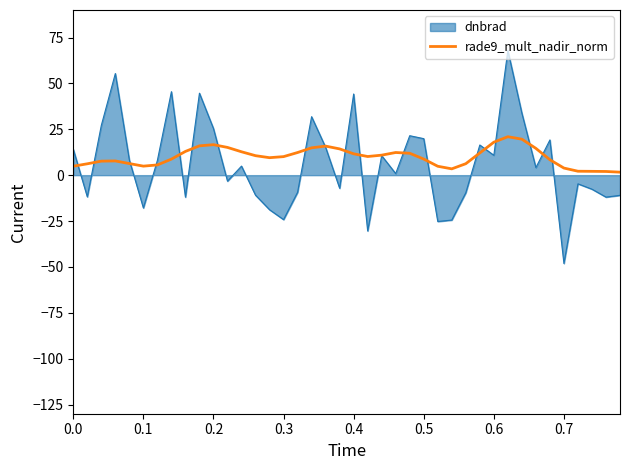

Which series has the widest spread of values?

dnbrad